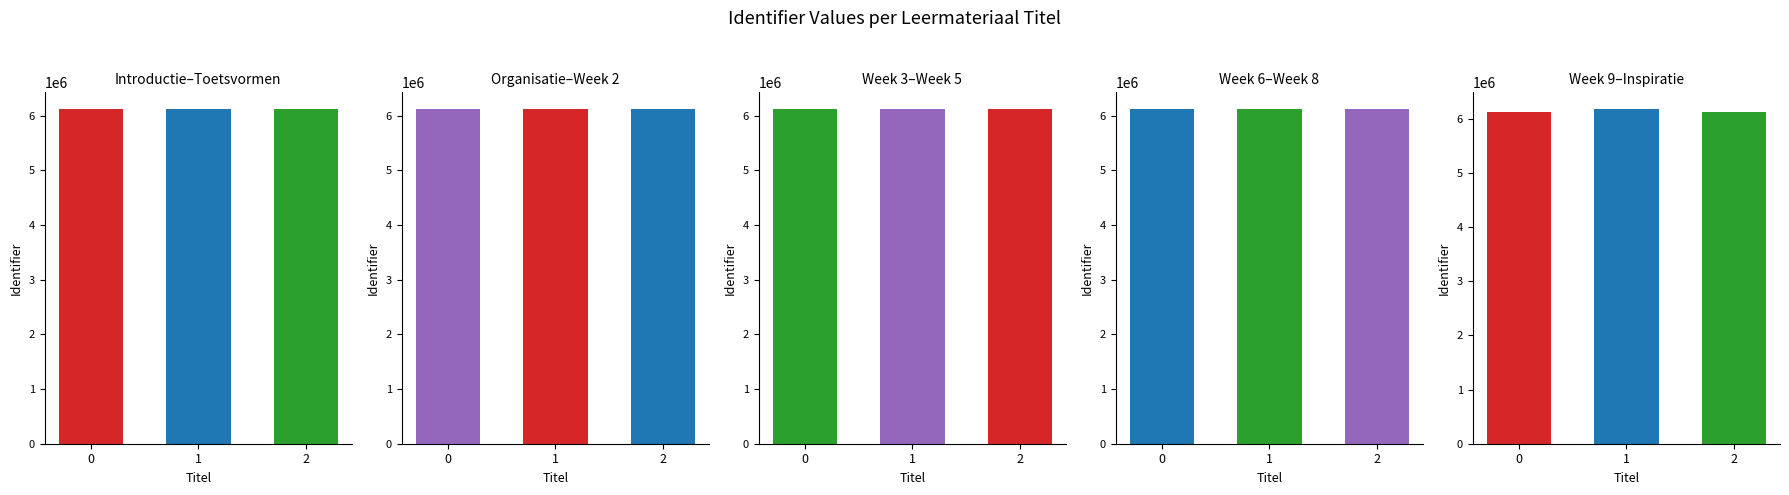

What is the difference between the second highest and minimum values?

26